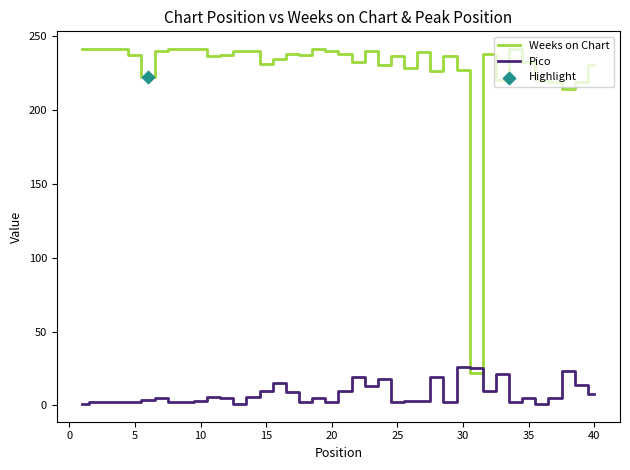

Which series has the largest range (max minus min)?

Weeks on Chart